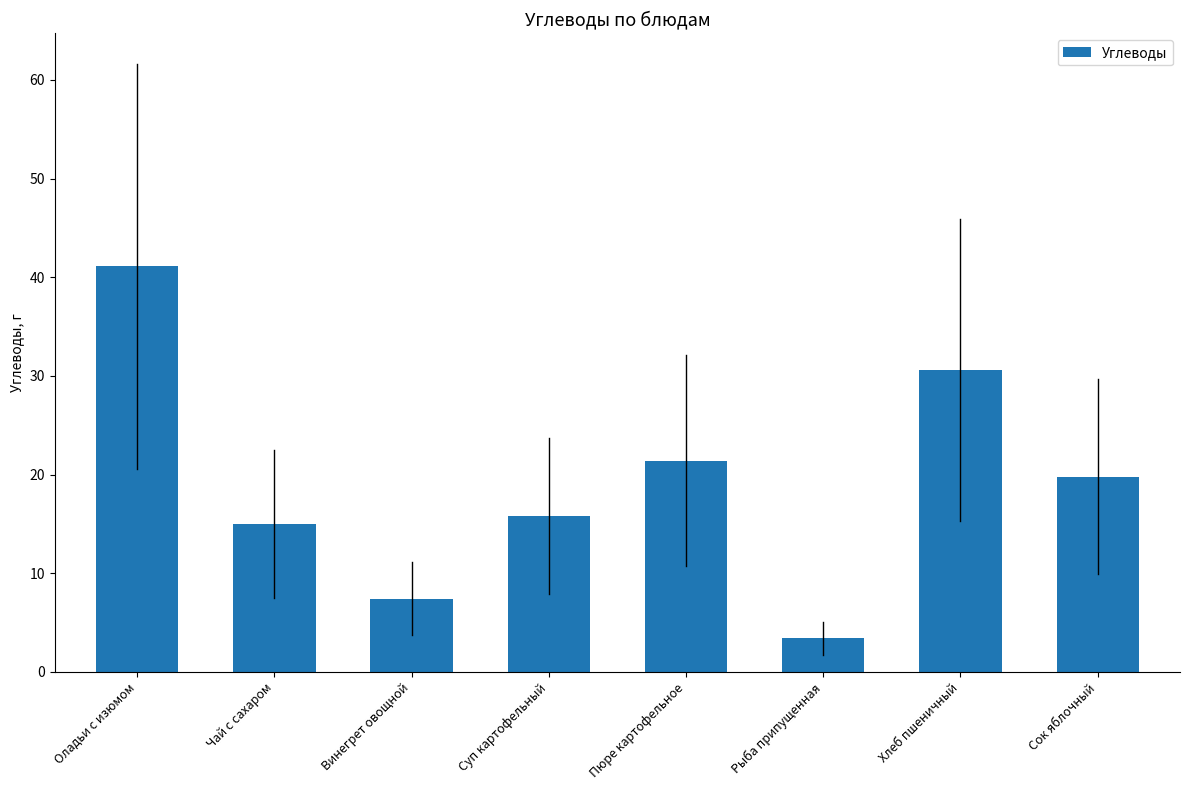

Rank the categories by value from highest to lowest.

Оладьи с изюмом, Хлеб пшеничный, Пюре картофельное, Сок яблочный, Суп картофельный, Чай с сахаром, Винегрет овощной, Рыба припущенная